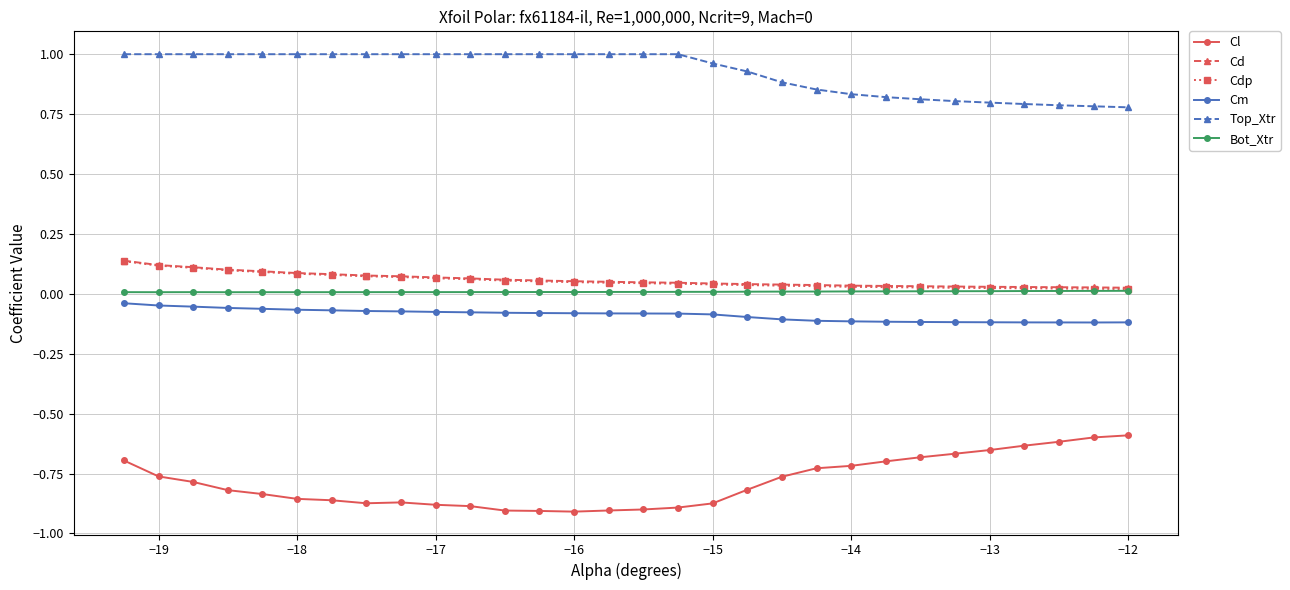

How many lines are shown in the chart?

6